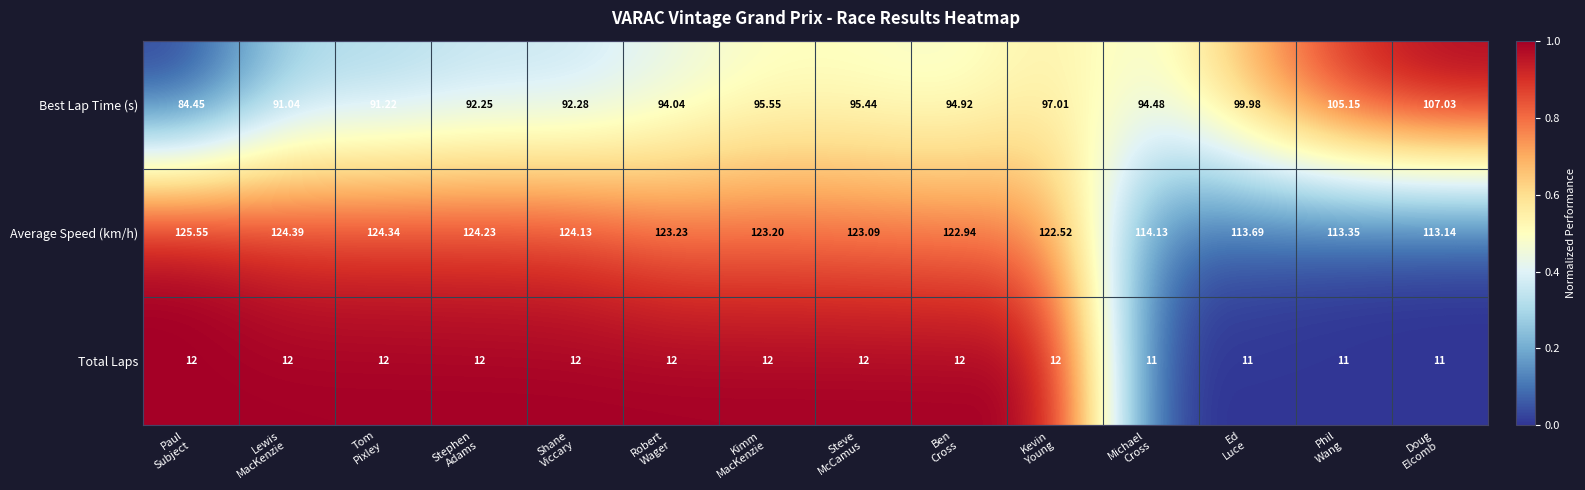

List the series in order of their overall mean, highest first.

Average Speed (km/h), Best Lap Time (s), Total Laps